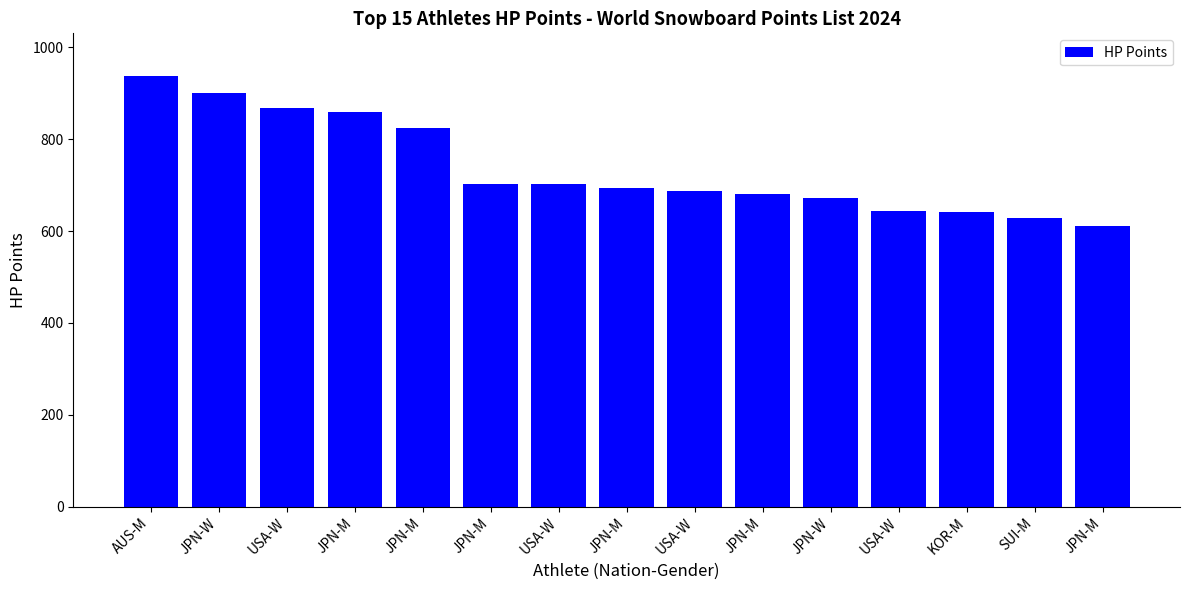

Reading left to right, extract all data points from this chart.

936.6	900.0	867.0	858.5	824.1	702.9	701.9	694.1	686.9	681.1	671.0	643.5	641.8	627.9	610.1